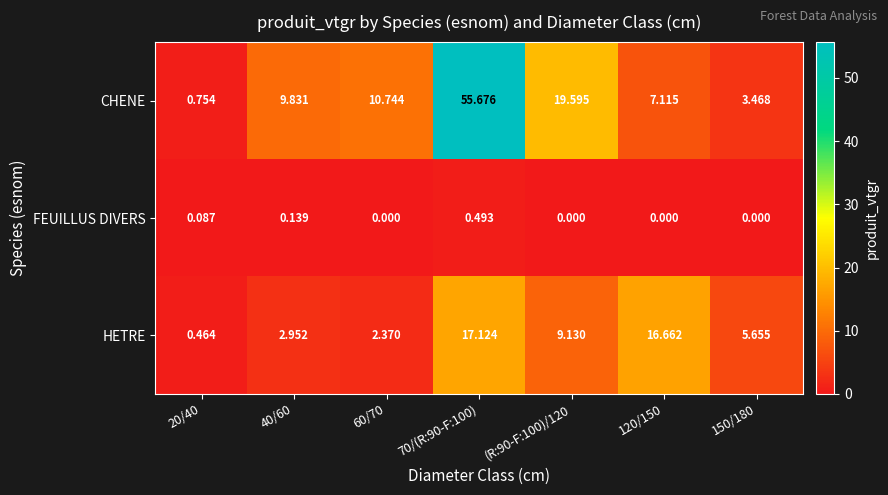

Between (R:90-F:100)/120 and 120/150, which series saw the biggest shift?

CHENE